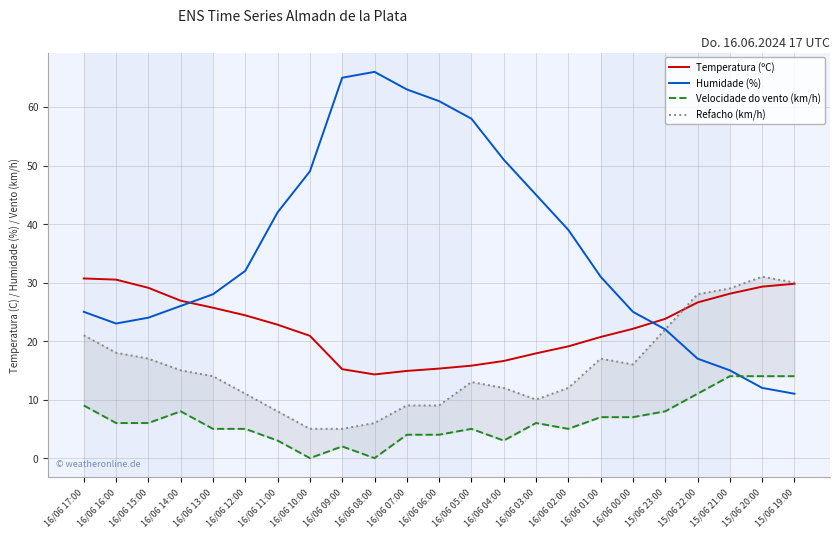

Is it true that Temperatura (ºC) equals 30.5 at 16/06 16:00?

True